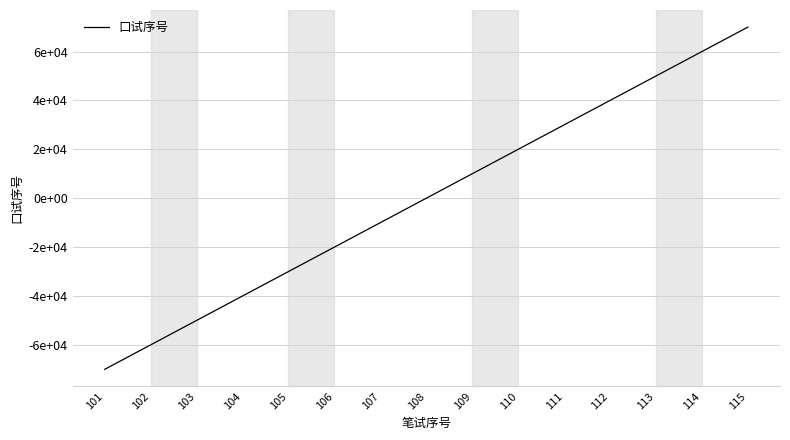

What is the maximum value shown in the chart?

70000